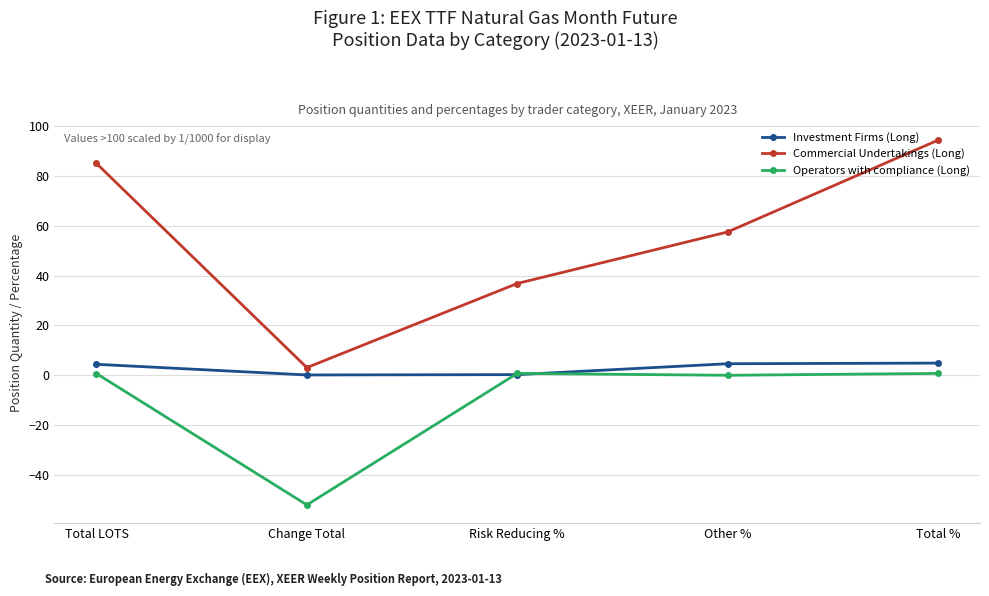

Which label corresponds to the largest value in the chart?

Total %